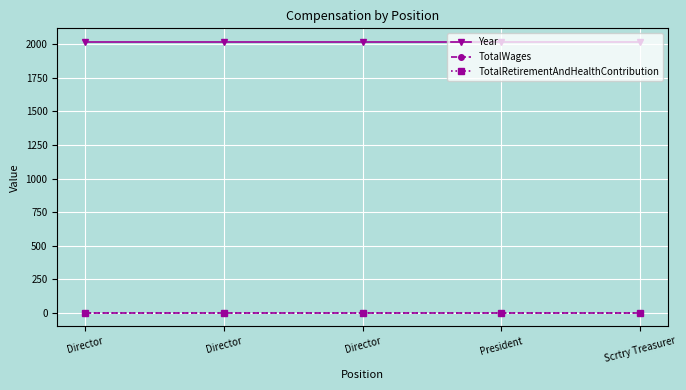

At which label does TotalRetirementAndHealthContribution reach its minimum?

Director